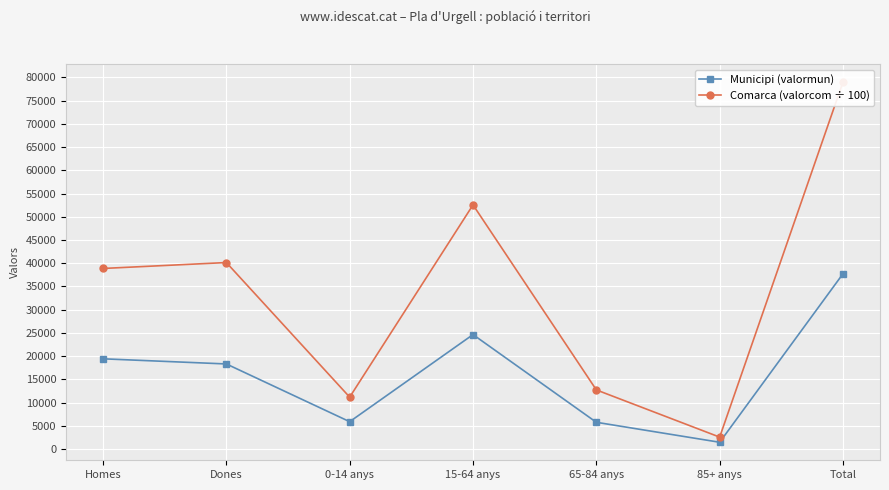

Reading left to right, extract all data points from this chart.

Municipi (valormun): Homes=19422.0	Dones=18315.0	0-14 anys=5885.0	15-64 anys=24638.0	65-84 anys=5757.0	85+ anys=1457.0	Total=37737.0
Comarca (valorcom ÷ 100): Homes=38872.2	Dones=40147.4	0-14 anys=11169.1	15-64 anys=52558.9	65-84 anys=12727.0	85+ anys=2564.6	Total=79019.6